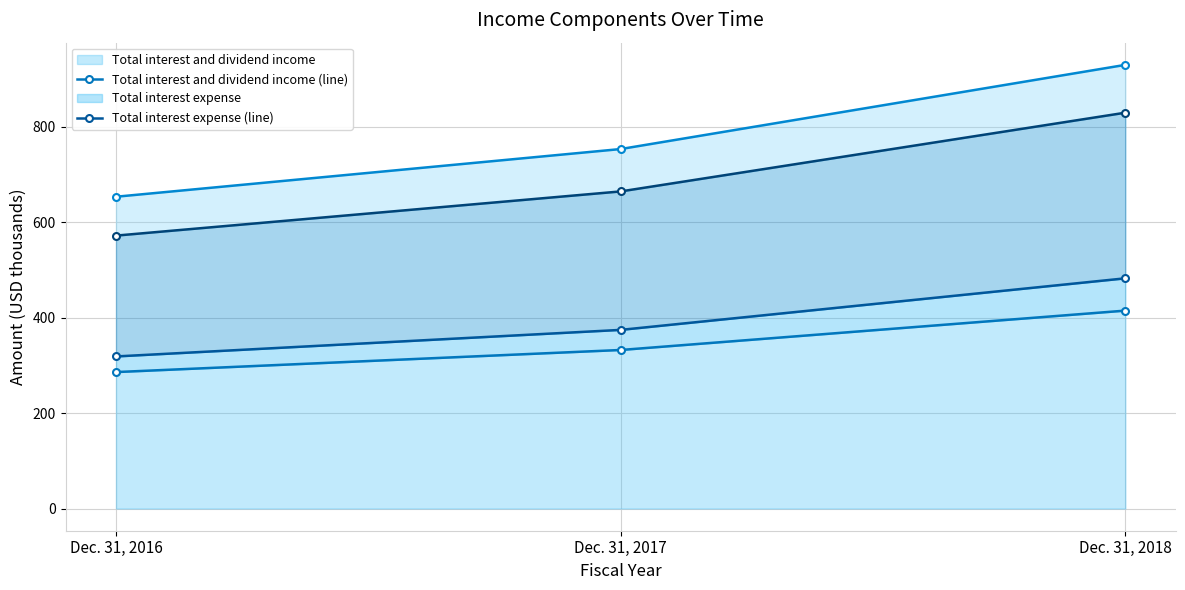

What is the total value across all series at Dec. 31, 2016?

1830.8